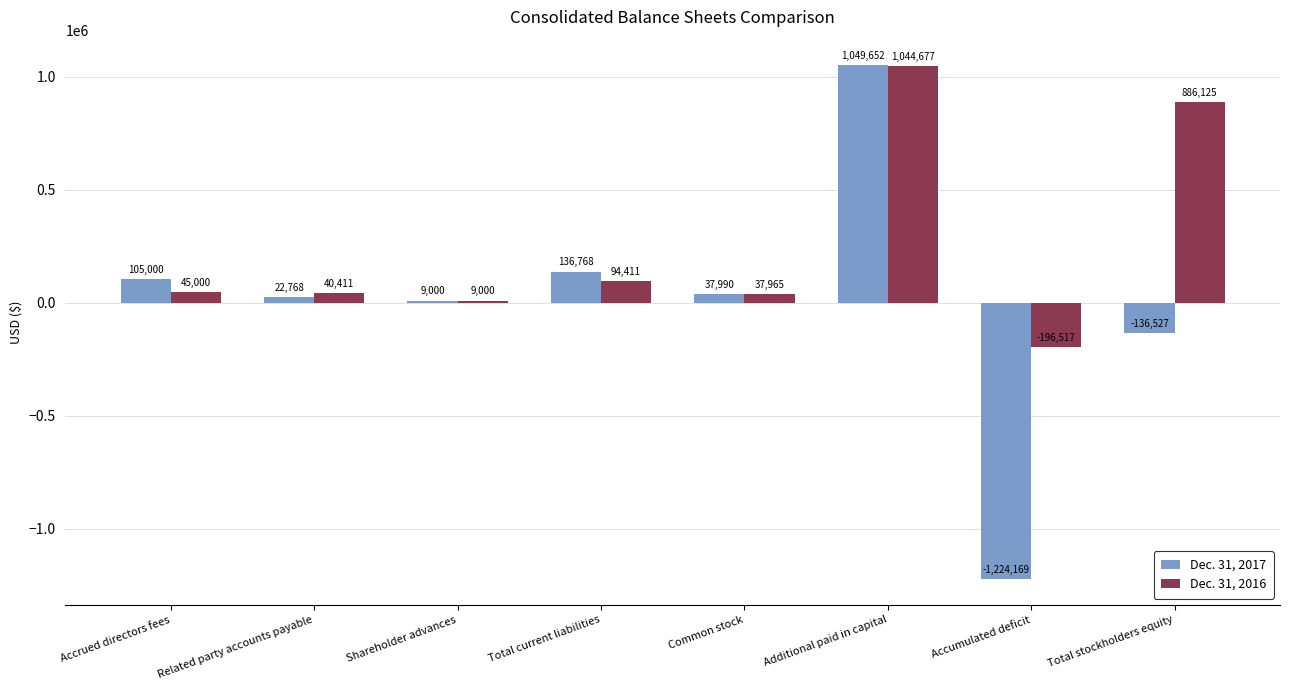

List the series in order of their overall mean, highest first.

Dec. 31, 2016, Dec. 31, 2017